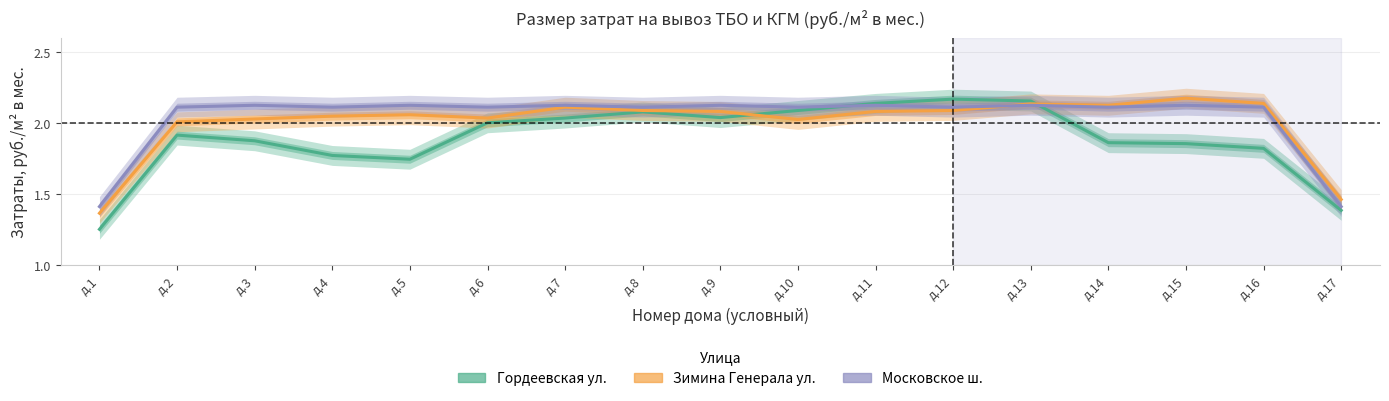

The Зимина Генерала ул. series shows 2.1 at д.5. True or false?

True